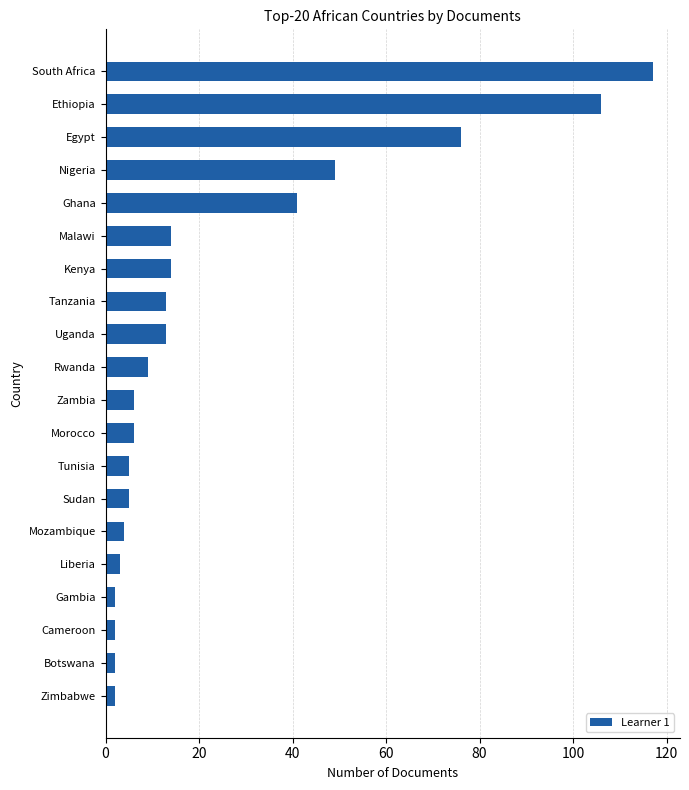

Reading bottom to top, transcribe all the data shown in this chart.

Zimbabwe=2	Botswana=2	Cameroon=2	Gambia=2	Liberia=3	Mozambique=4	Sudan=5	Tunisia=5	Morocco=6	Zambia=6	Rwanda=9	Uganda=13	Tanzania=13	Kenya=14	Malawi=14	Ghana=41	Nigeria=49	Egypt=76	Ethiopia=106	South Africa=117